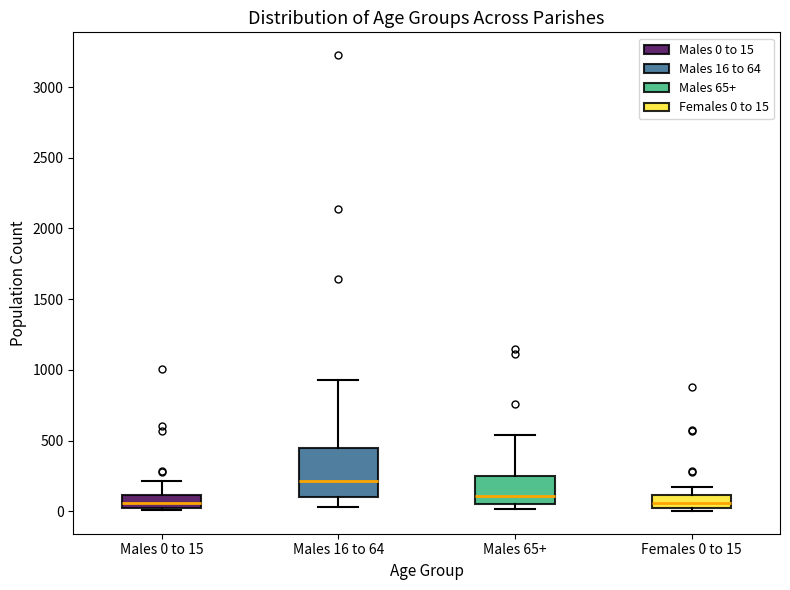

Reading left to right, transcribe this box plot: for each box, give where its median line is, the range the box spans, and where its two whiskers end, as read against the y-axis. The values are not printed on the chart, so give them approximately, as read against the axis.

Males 0 to 15: median 50, box 0 to 100, whiskers 0 (just below the box's lower edge) to 200
Males 16 to 64: median 200, box 100 to 450, whiskers 50 to 950
Males 65+: median 100, box 50 to 250, whiskers 0 to 550
Females 0 to 15: median 50, box 0 to 100, whiskers 0 (just below the box's lower edge) to 150